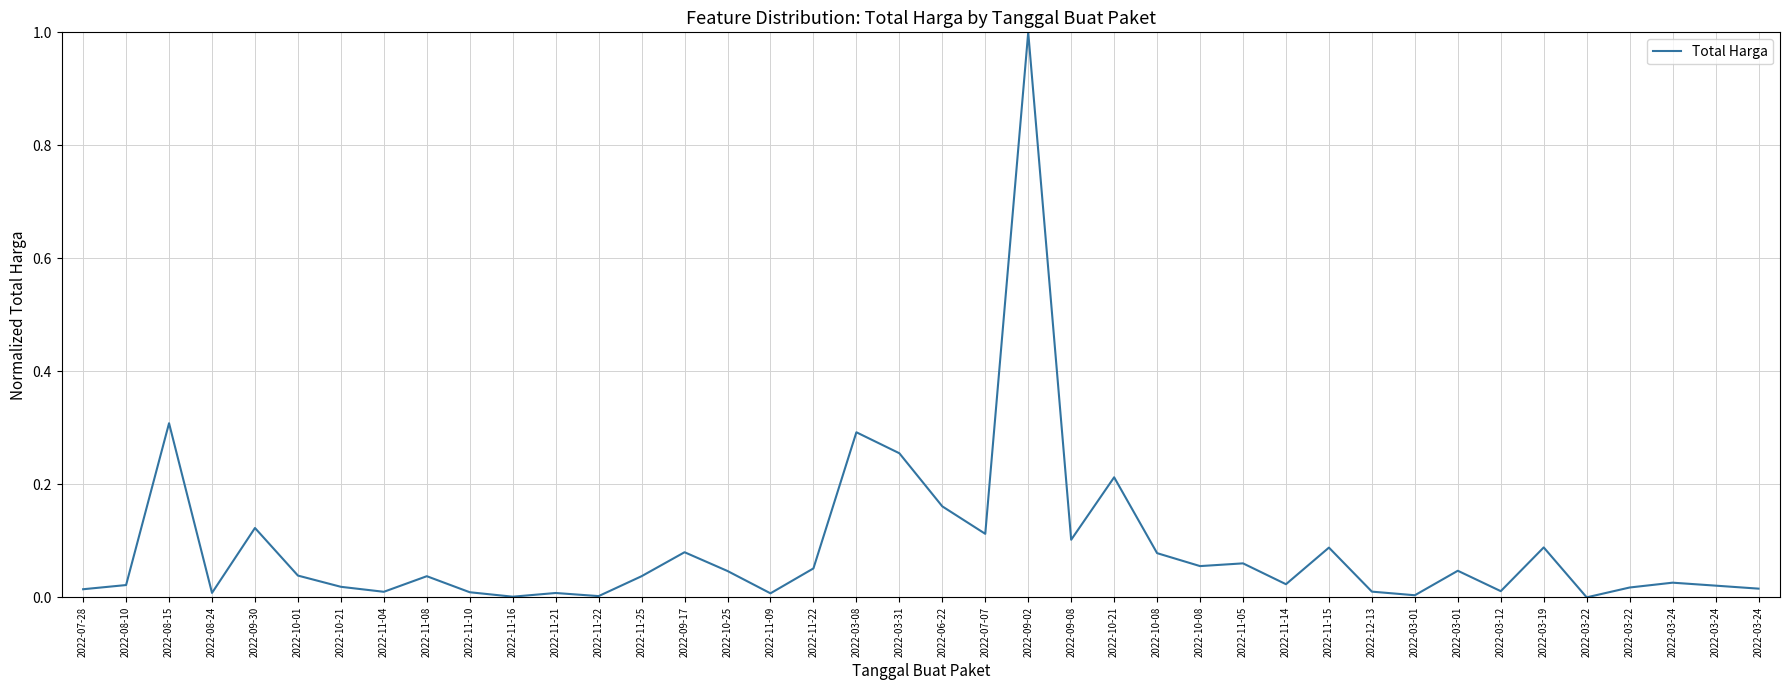

How many interior local valleys (lower than both neighbors) does the data have?

12